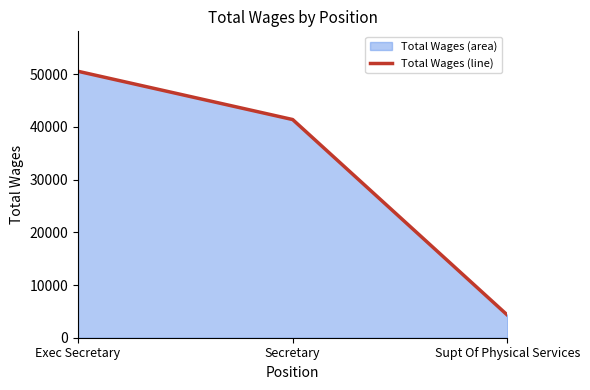

Count the values in the range 4306 to 50538.

3